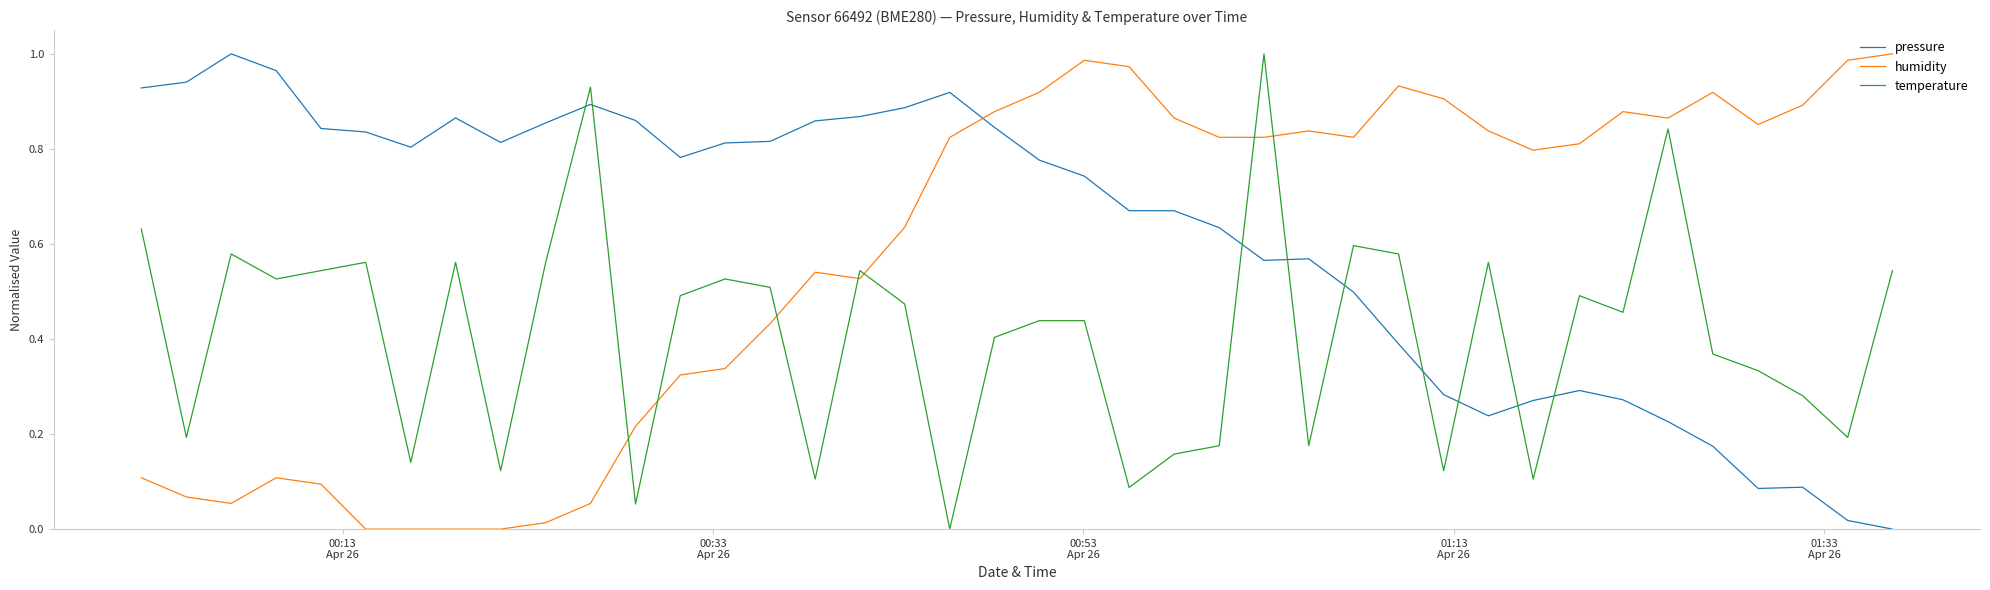

After their last crossing, which series has the higher values: humidity or temperature?

humidity